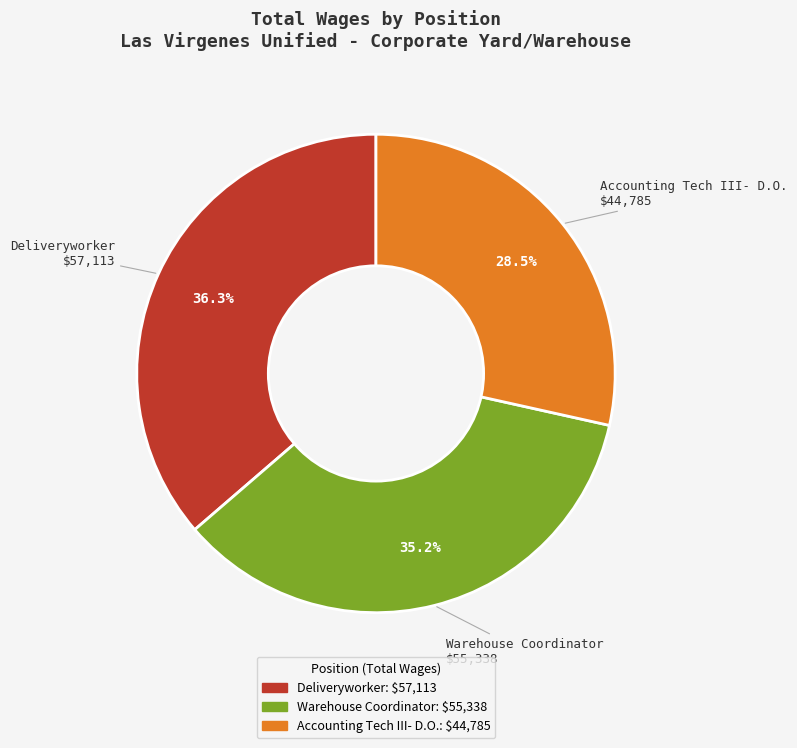

How much of the chart is everything except Accounting Tech III- D.O.?

71.5%